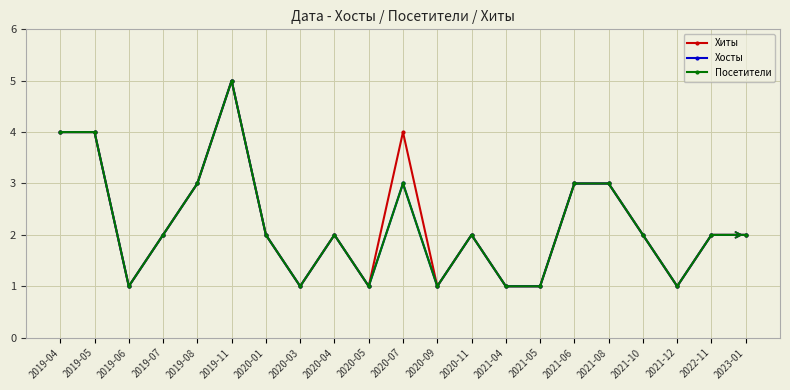

At which label does Хиты reach its minimum?

2019-06